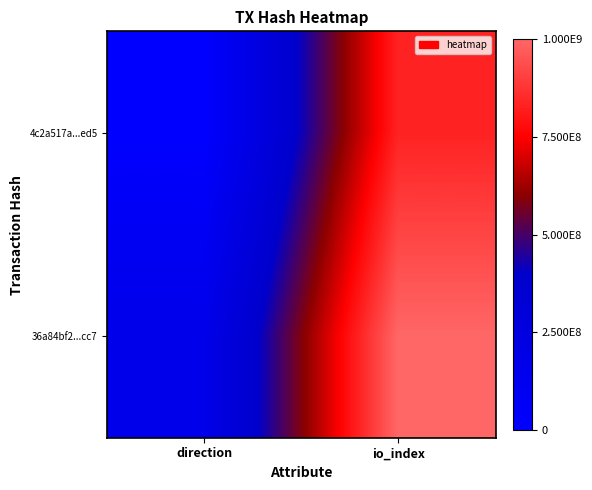

Which category has the lowest value across all series?

direction